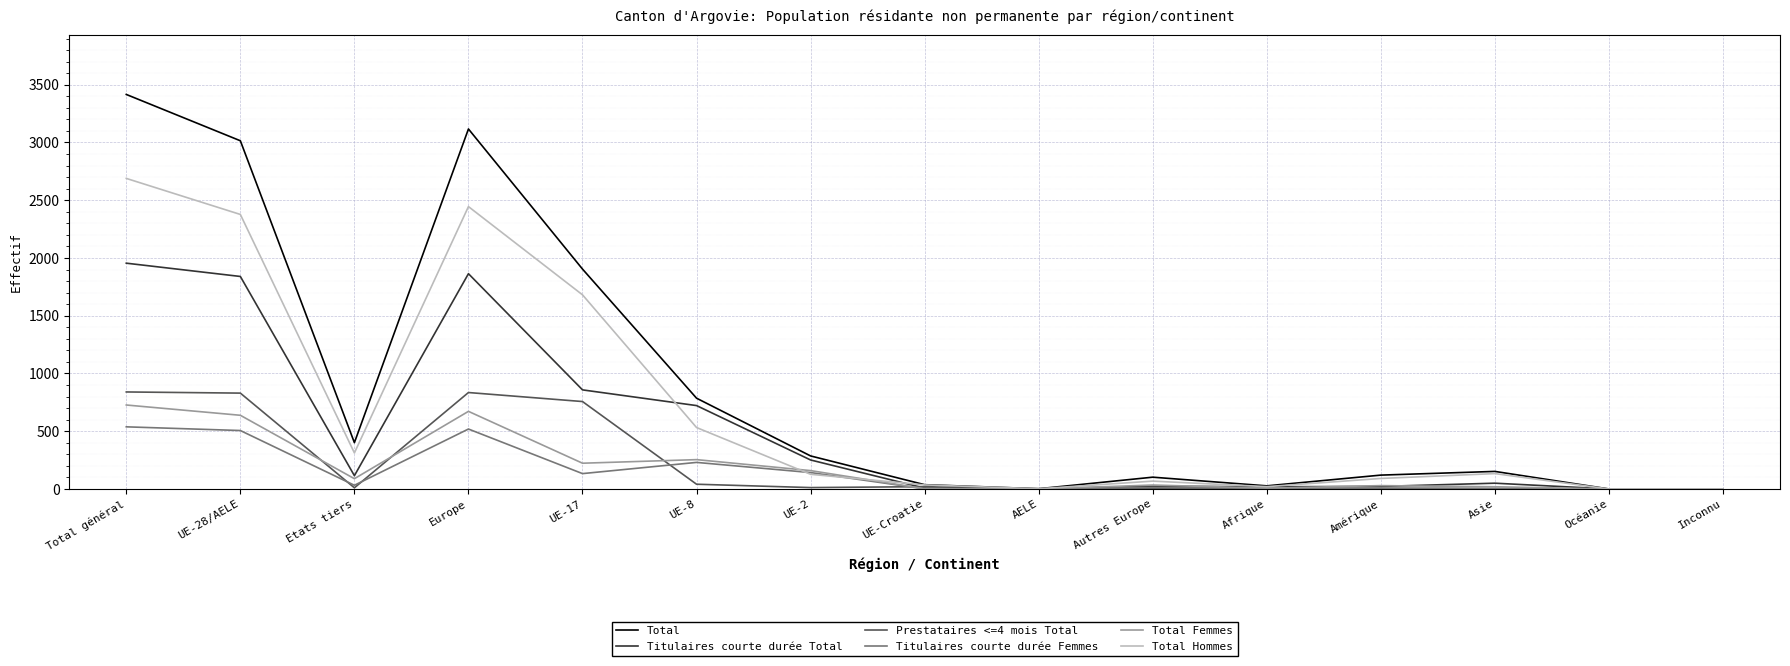

What is the average value of the Titulaires courte durée Total series?

515